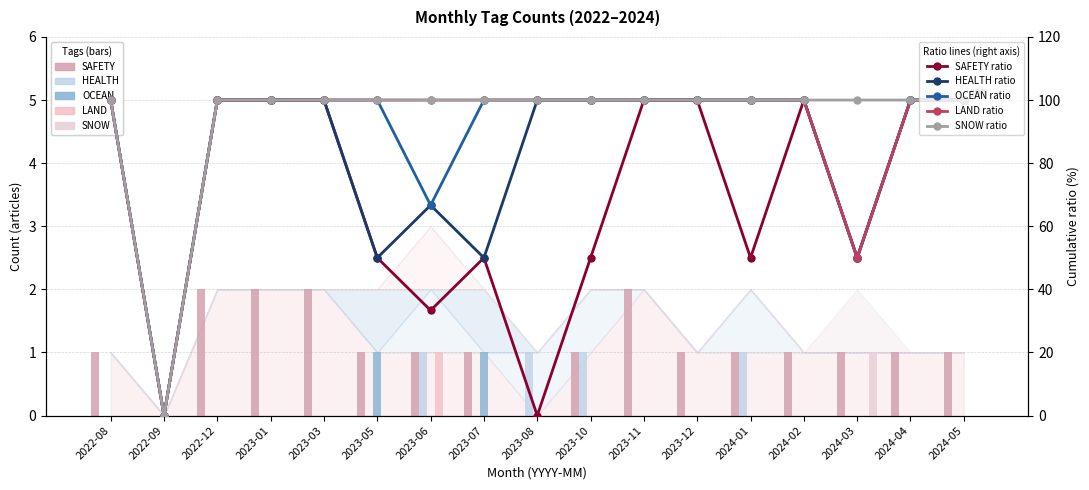

What is the total value across all series at 2022-12?

2